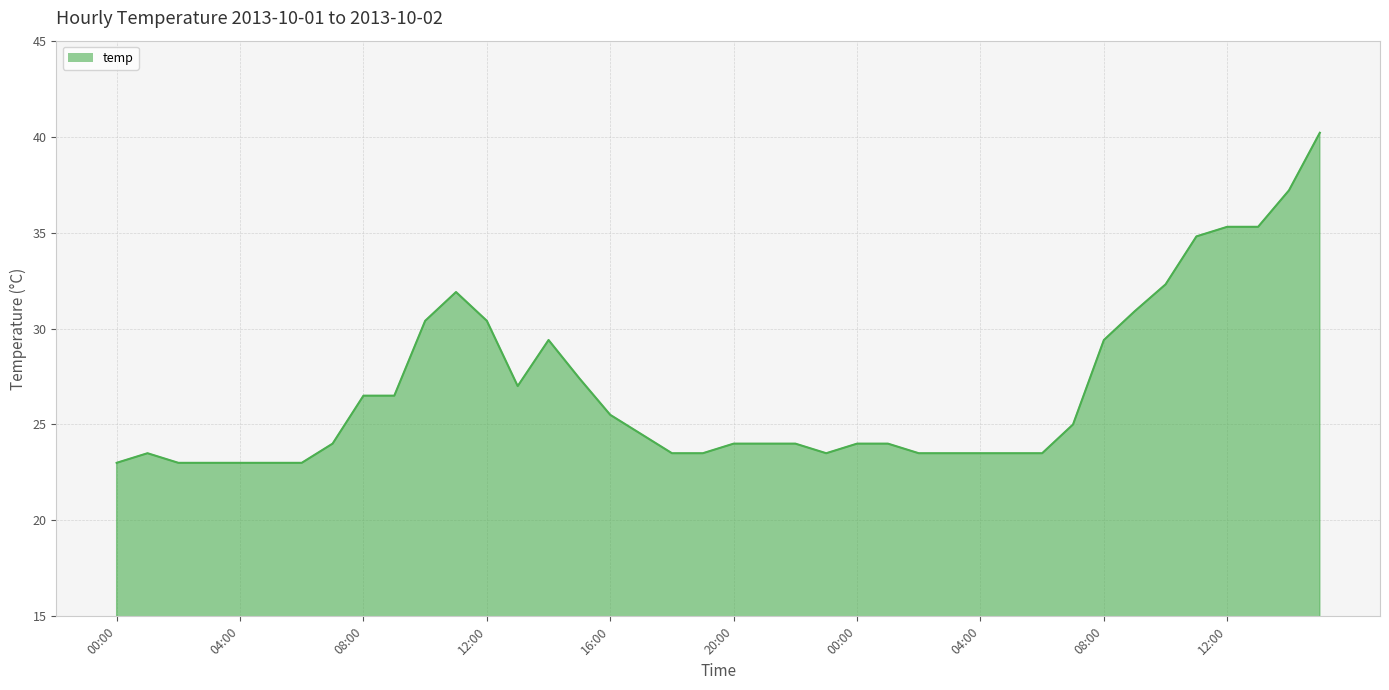

What is the difference between the maximum and minimum values?

17.2